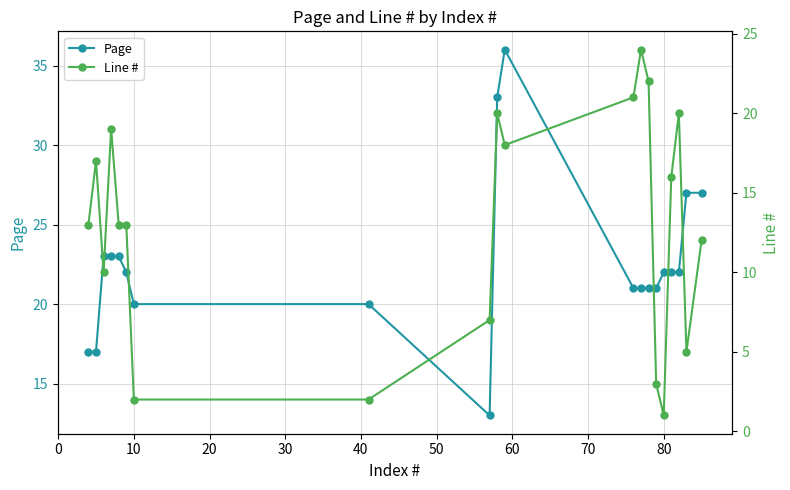

In Line #, how many points are lower than both neighbors (excluding endpoints)?

4